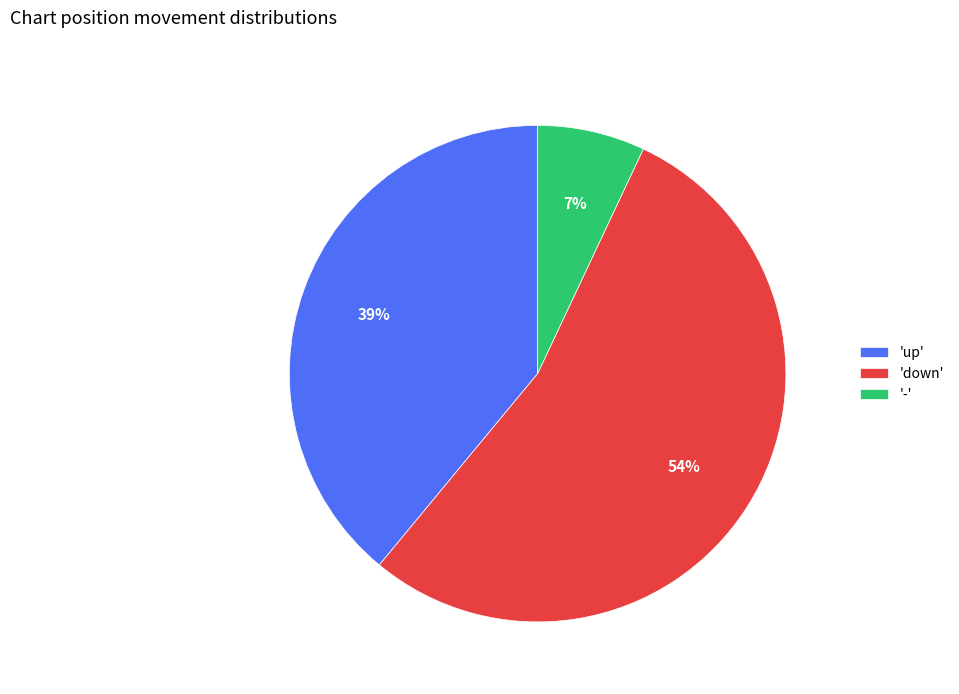

To the nearest percent, what is the combined percentage of '-' and 'up'?

46%